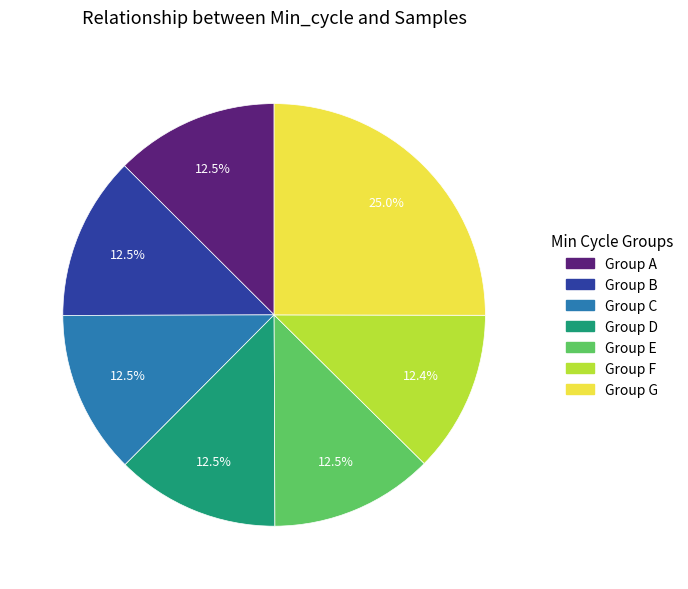

Is there a majority slice in this chart?

No